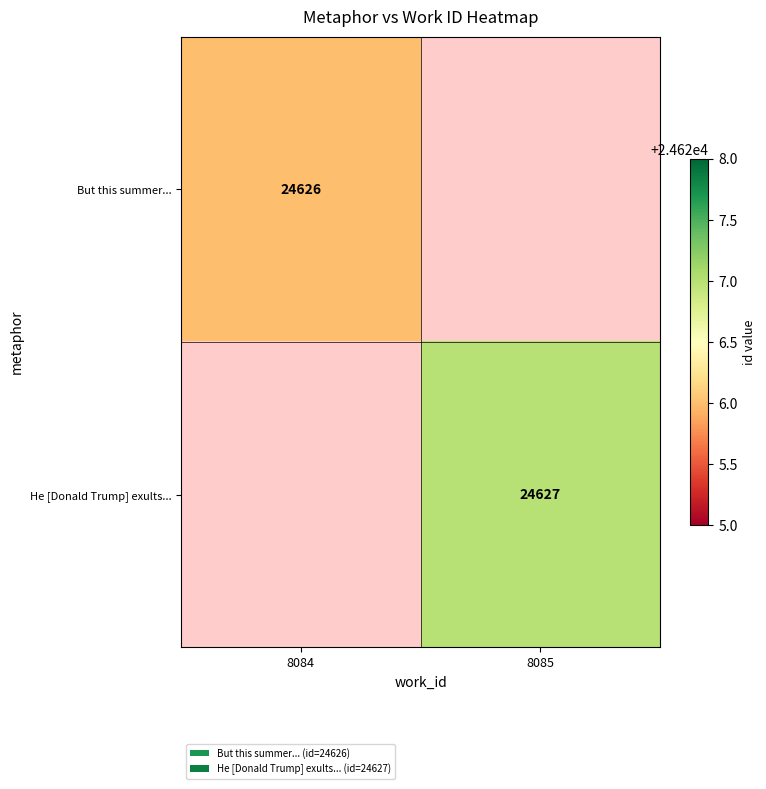

Is it true that But this summer... equals 38147.9 at 8084?

False